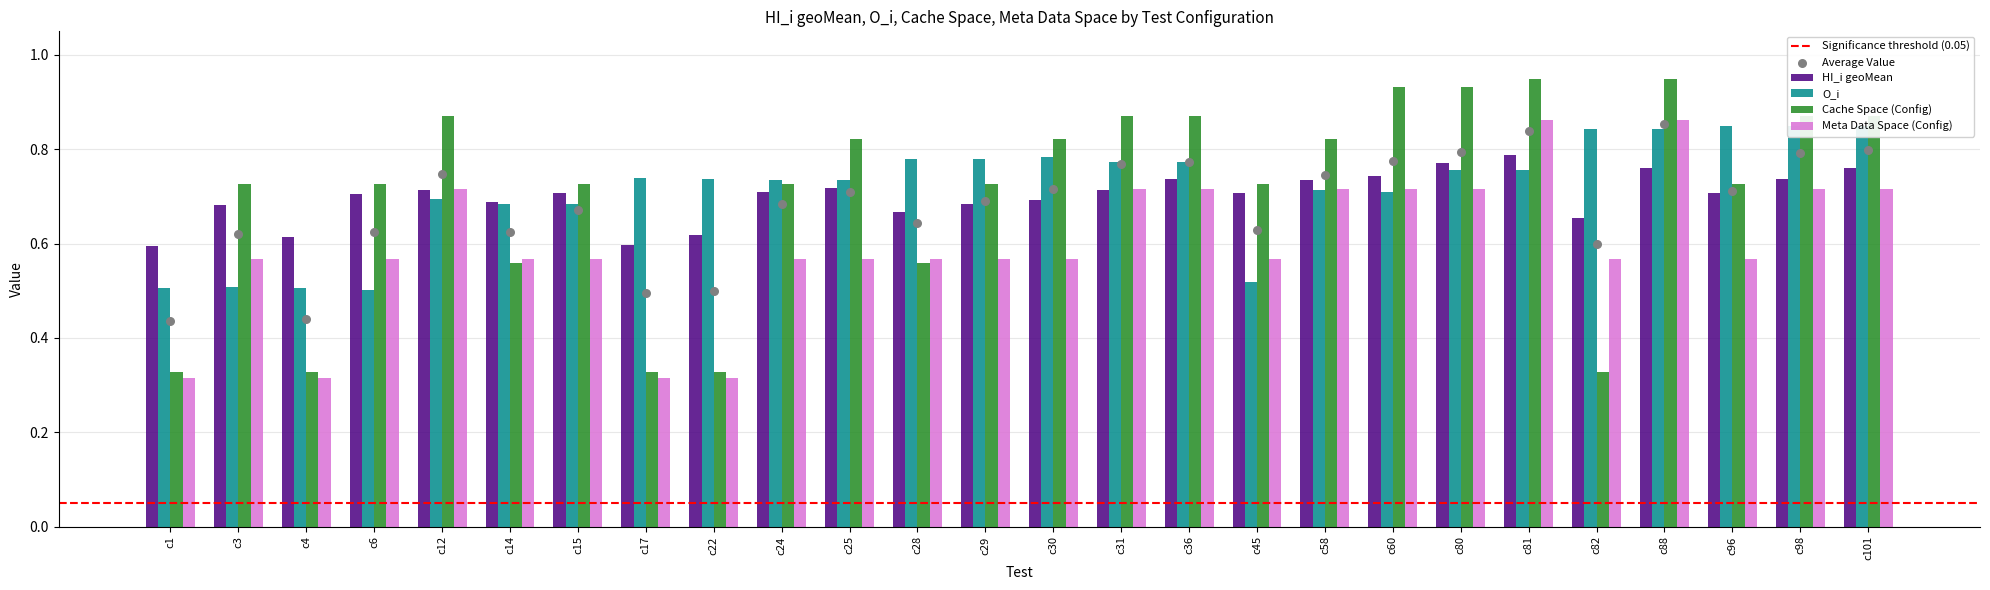

Which series contains the highest Y value?

Cache Space (Config)